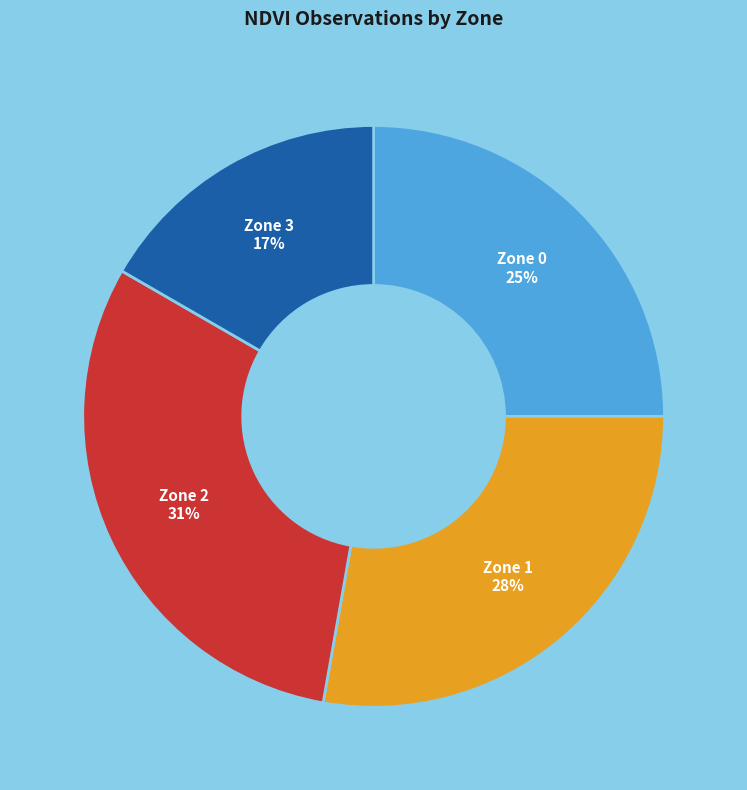

Approximately how many times larger is the value at Zone 3 compared to Zone 1?

0.6